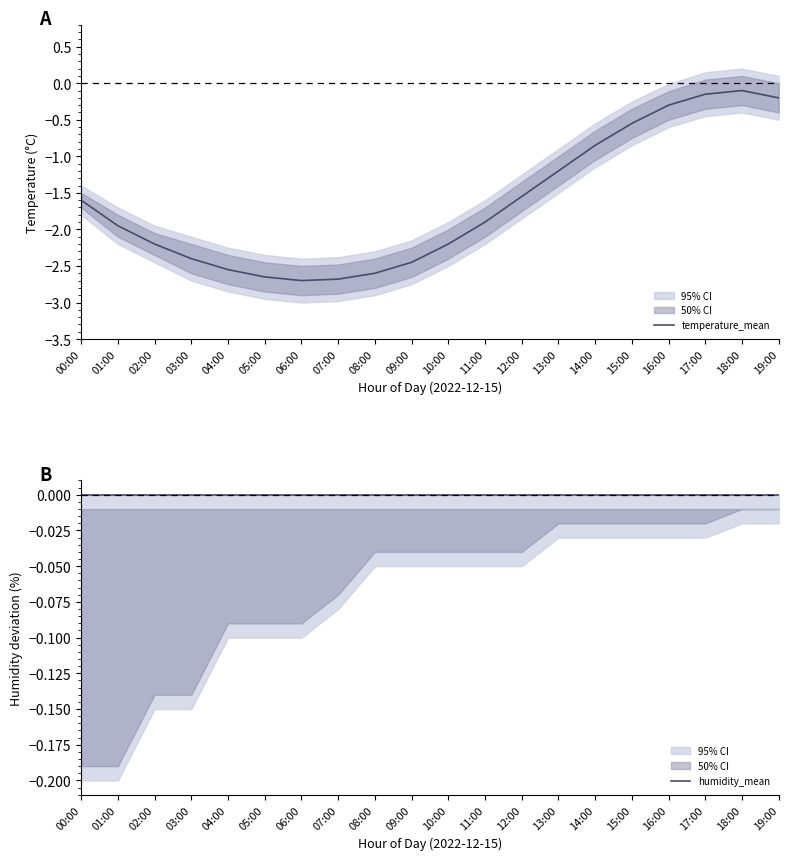

Which series has the largest total across all categories?

humidity_mean